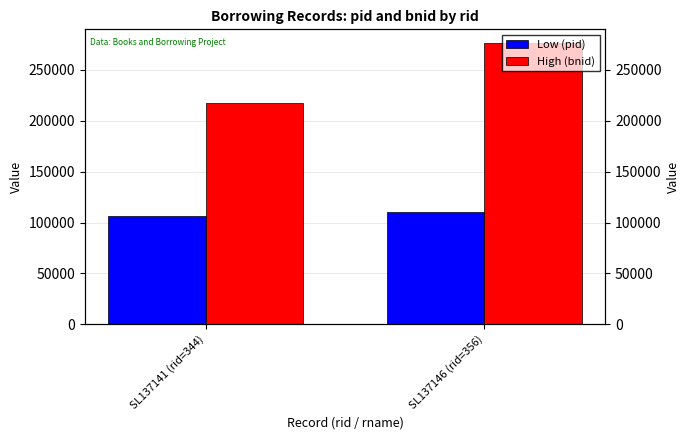

Which category has the highest value across all series?

SL137146 (rid=356)